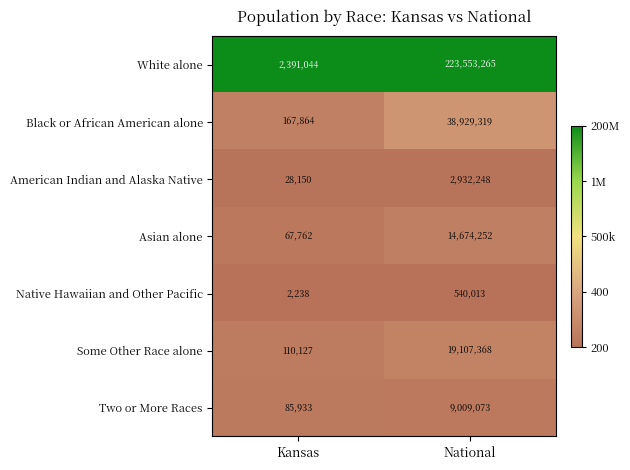

Reading left to right, list all the values displayed in this chart.

White alone: 2391044	223553265
Black or African American alone: 167864	38929319
American Indian and Alaska Native: 28150	2932248
Asian alone: 67762	14674252
Native Hawaiian and Other Pacific: 2238	540013
Some Other Race alone: 110127	19107368
Two or More Races: 85933	9009073